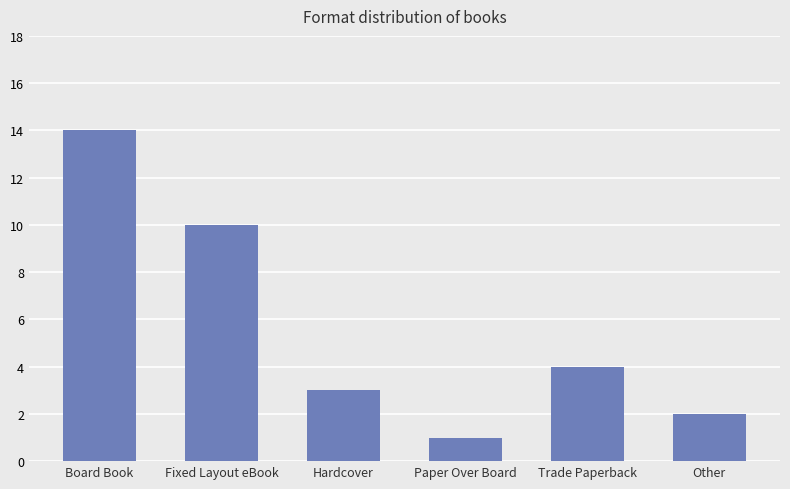

Rank the categories by value from lowest to highest.

Paper Over Board, Other, Hardcover, Trade Paperback, Fixed Layout eBook, Board Book